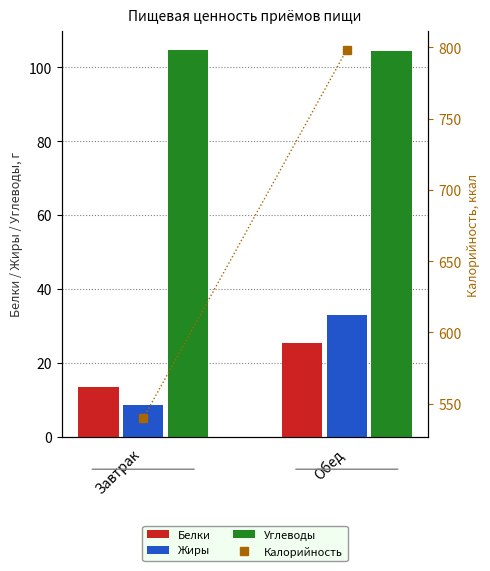

The Жиры series shows 8.5 at Завтрак. True or false?

True